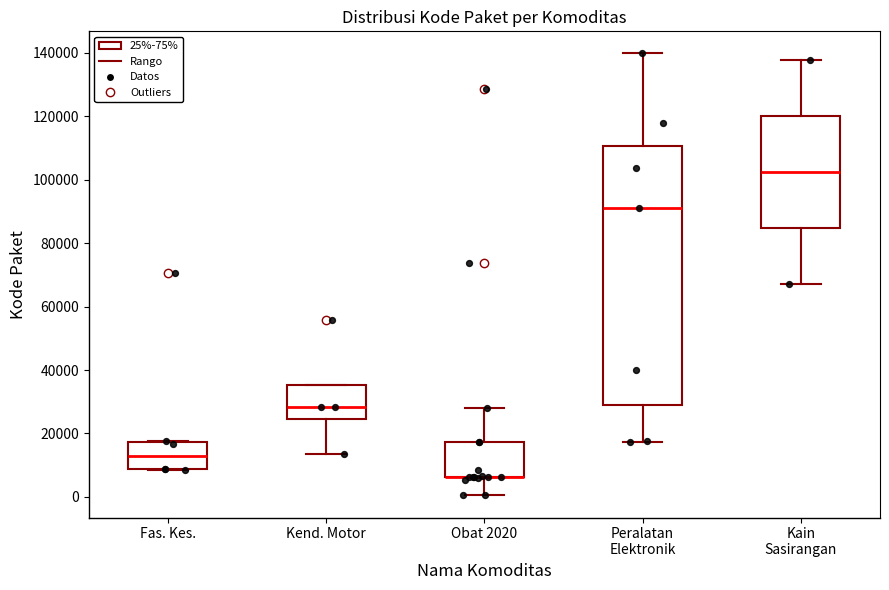

Reading left to right, transcribe this box plot: for each box, give where its median line is, the range the box spans, and where its two whiskers end, as read against the y-axis. The values are not printed on the chart, so give them approximately, as read against the axis.

Fas. Kes.: median 12000, box 8000 to 18000, whiskers 8000 to 18000
Kend. Motor: median 28000, box 24000 to 36000, whiskers 14000 to 36000
Obat 2020: median 6000 (drawn on the box's lower edge), box 6000 to 18000, whiskers 0 to 28000
Peralatan Elektronik: median 92000, box 28000 to 110000, whiskers 18000 to 140000
Kain Sasirangan: median 102000, box 84000 to 120000, whiskers 68000 to 138000